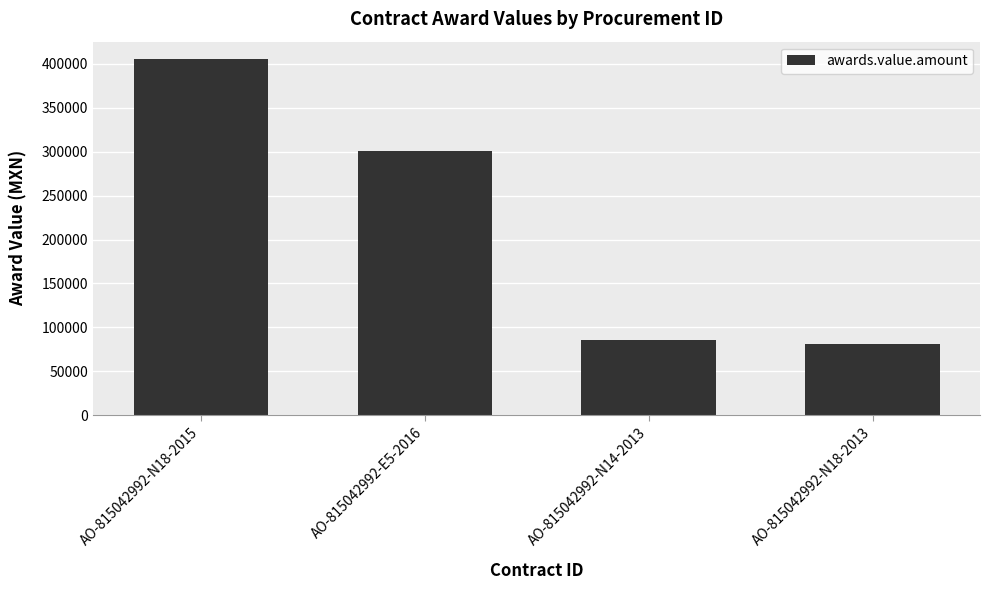

Approximately how many times larger is the value at AO-815042992-N18-2015 compared to AO-815042992-E5-2016?

1.3